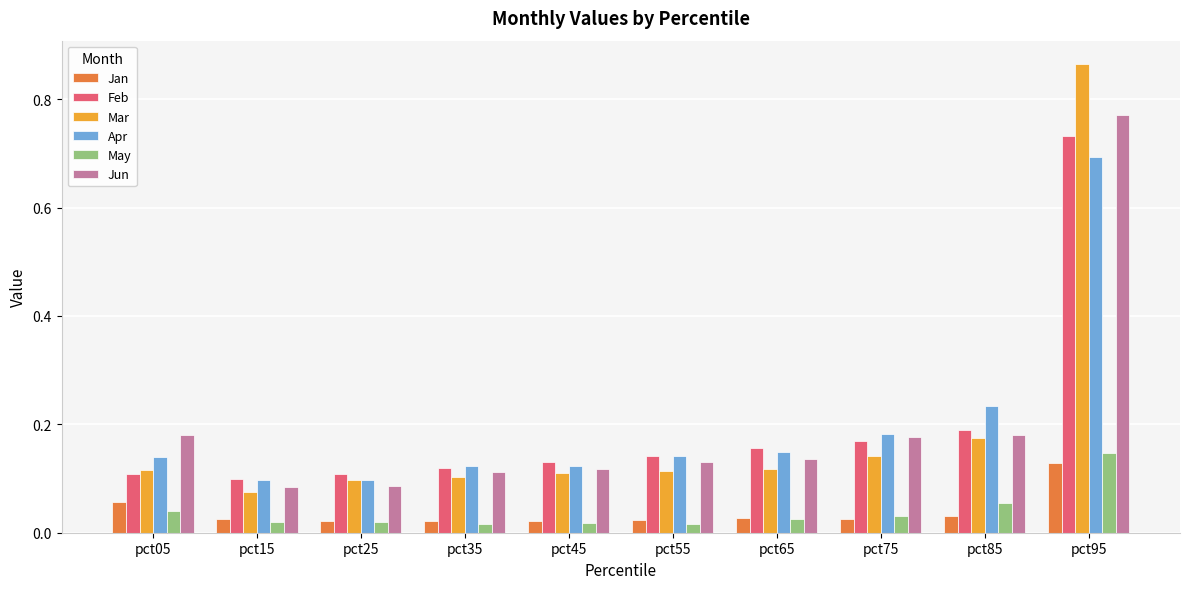

What is the total value across all series at pct25?

0.4